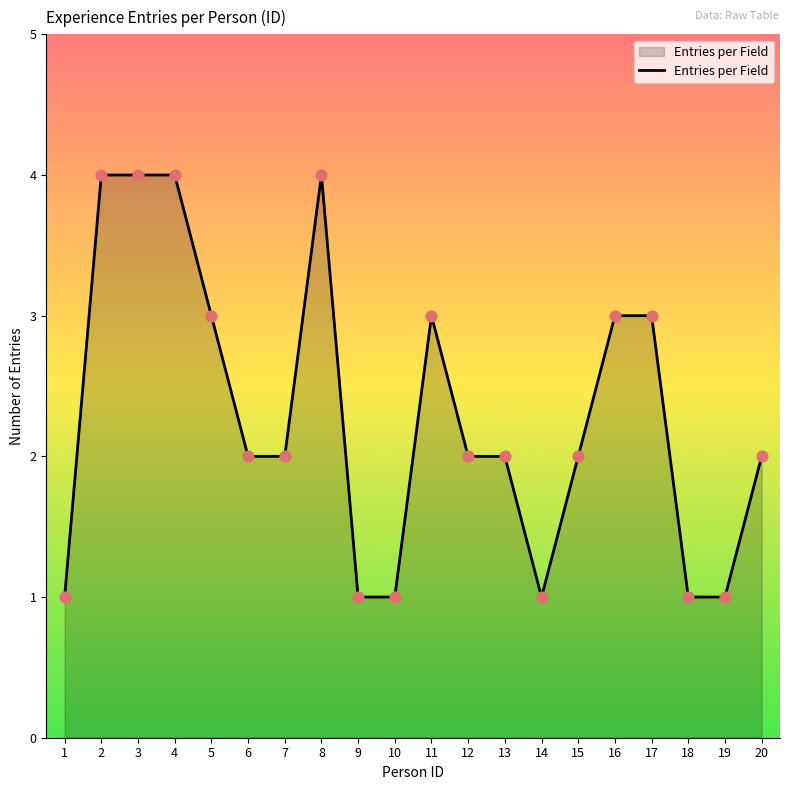

Approximately how many times larger is the value at 2 compared to 14?

4.0